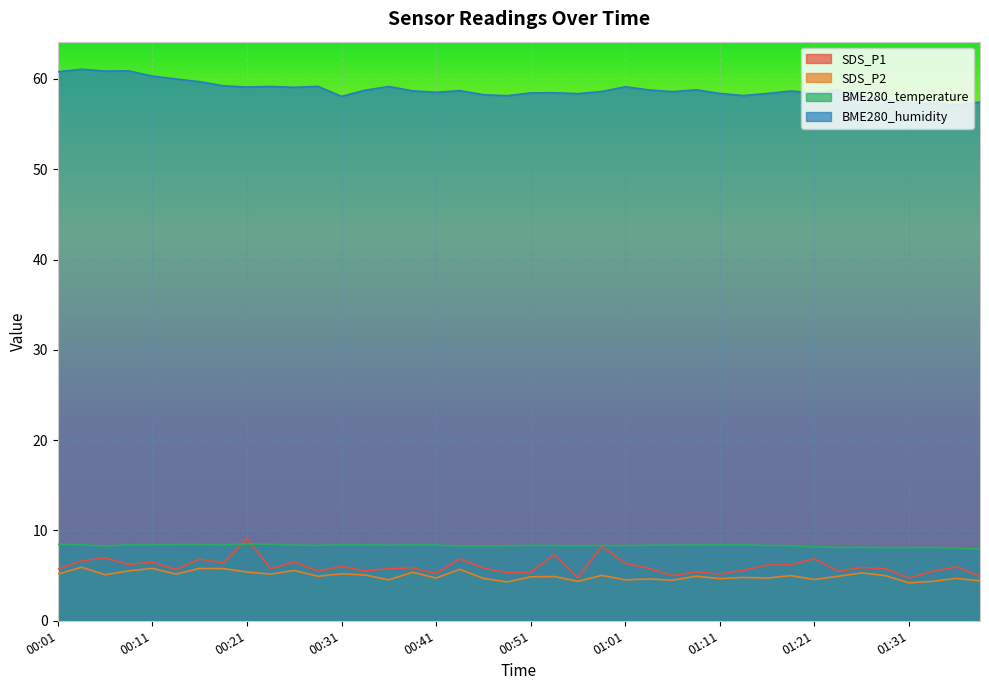

Rank the categories by SDS_P2 value from lowest to highest.

01:31, 00:48, 00:56, 01:33, 01:38, 01:06, 00:36, 01:01, 01:21, 01:03, 01:11, 00:46, 01:35, 00:41, 01:16, 01:13, 00:51, 00:53, 00:29, 01:08, 01:23, 01:18, 01:28, 00:58, 00:33, 00:06, 00:01, 00:14, 00:24, 00:31, 01:26, 00:38, 00:21, 00:09, 00:26, 00:43, 00:19, 00:11, 00:16, 00:04